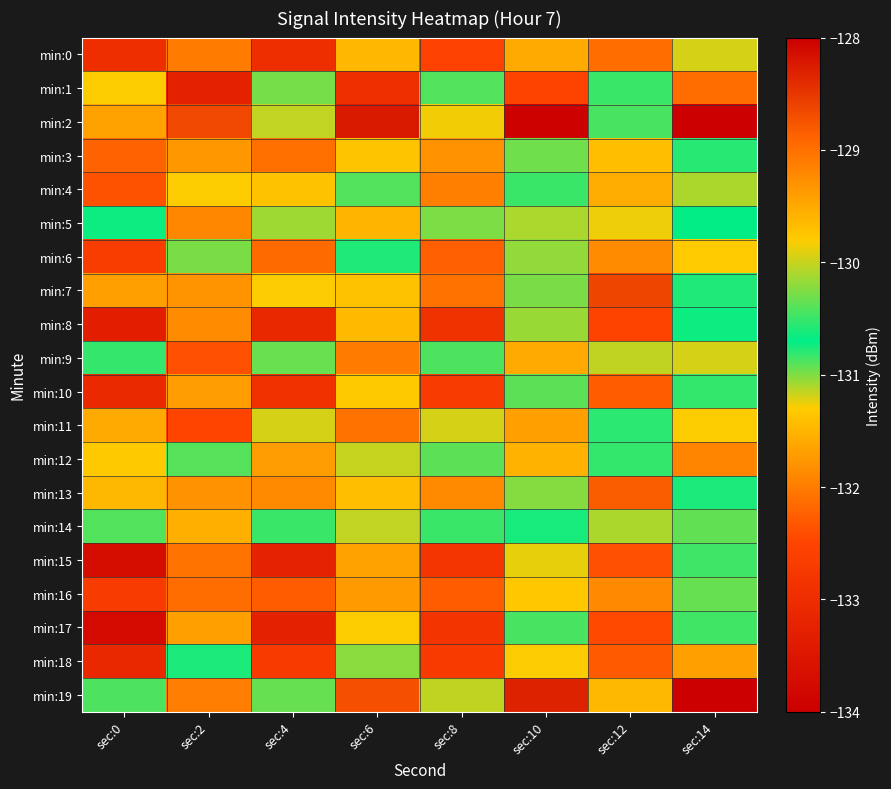

List the series in order of their peak value, highest first.

min:2, min:19, min:7, min:13, min:12, min:18, min:6, min:5, min:9, min:14, min:4, min:1, min:17, min:10, min:3, min:8, min:11, min:15, min:16, min:0